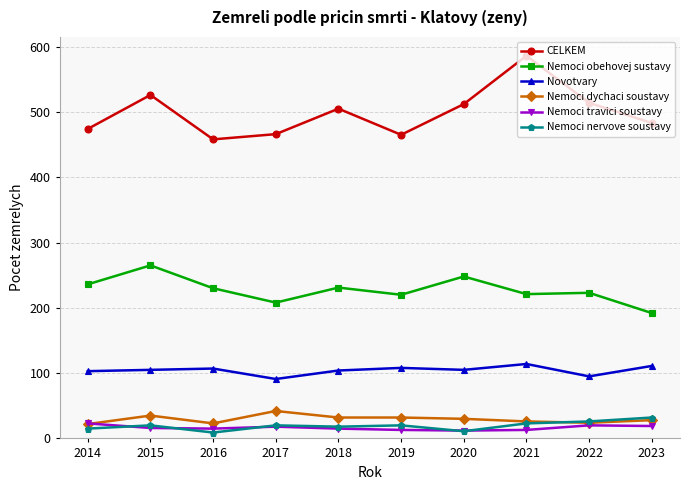

What is the sum of the Nemoci obehovej sustavy values at 2014 and 2022?

459